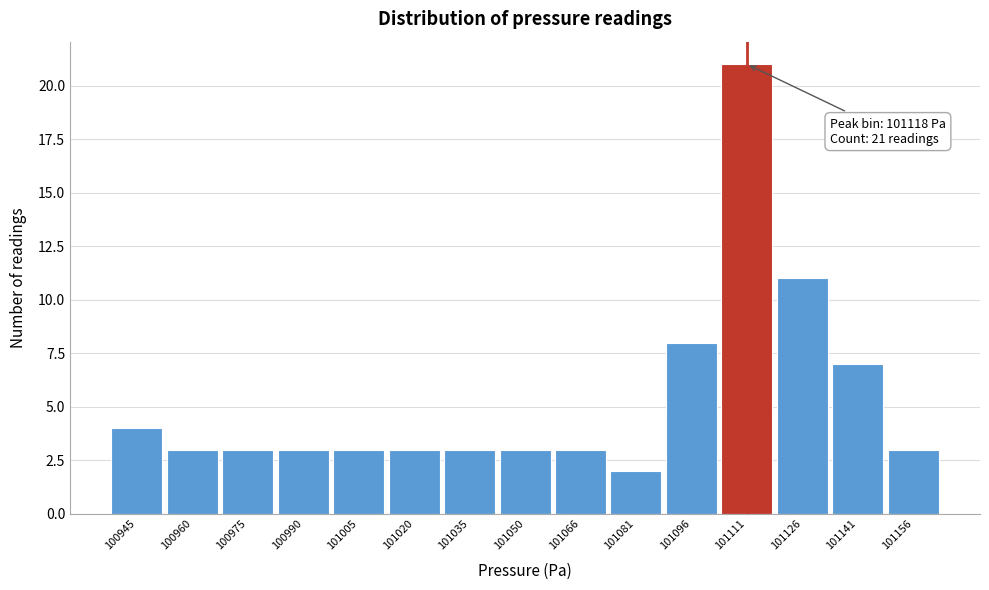

Reading right to left, what are all the values shown in this chart?

3	7	11	21	8	2	3	3	3	3	3	3	3	3	4